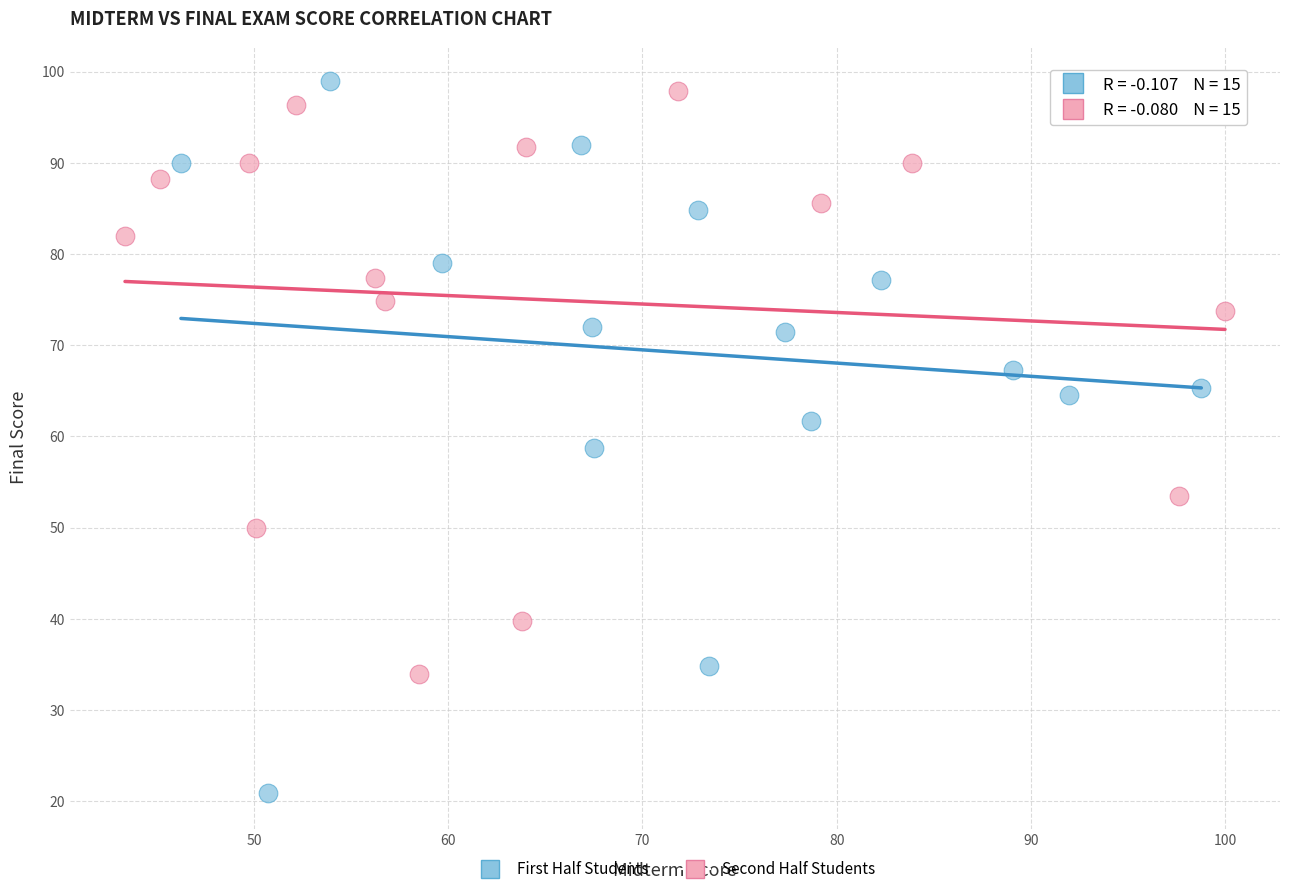

What are all the series names shown in the legend?

First Half Students, Second Half Students